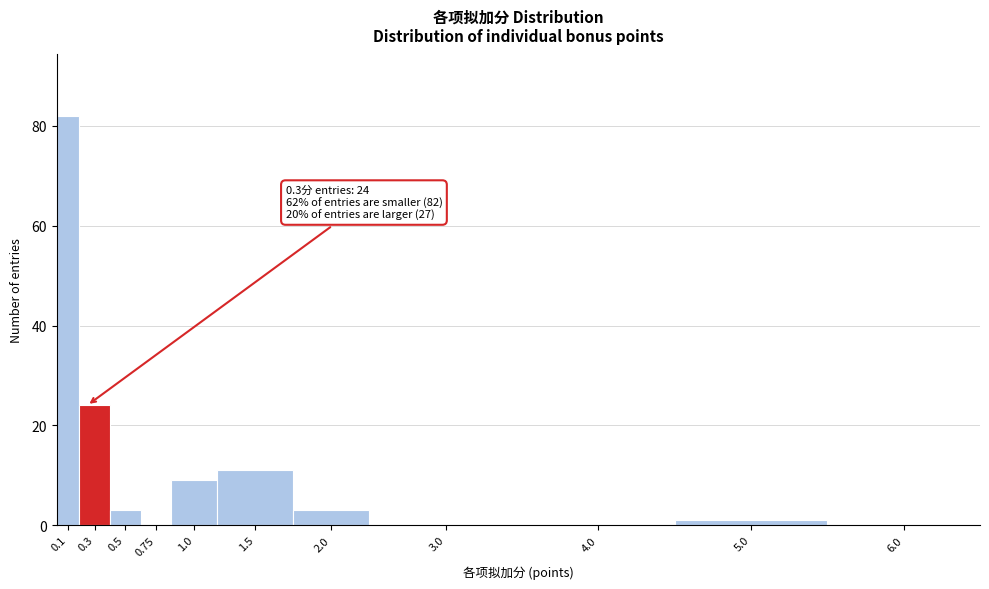

Reading left to right, extract all data points from this chart.

0.1=82	0.3=24	0.5=3	0.75=0	1.0=9	1.5=11	2.0=3	3.0=0	4.0=0	5.0=1	6.0=0